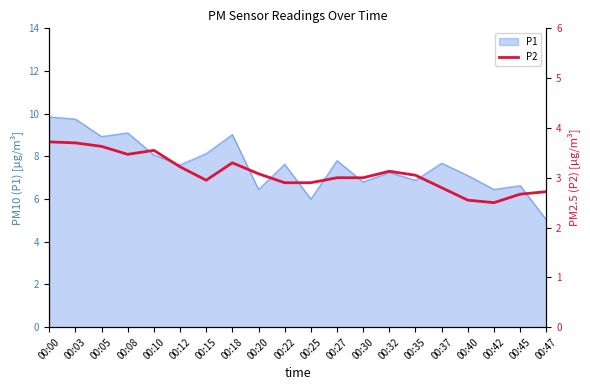

True or false: the data shows 3.0 at 00:15.

True